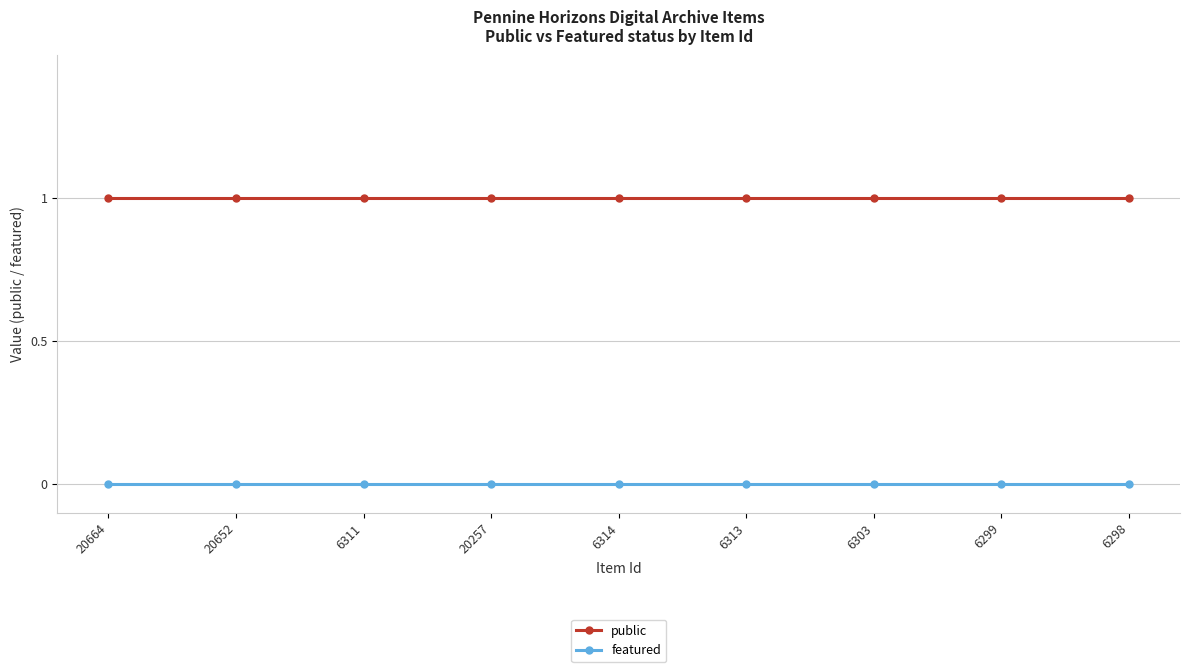

Is the value of public at 6298 greater than the value of featured at 6313?

Yes